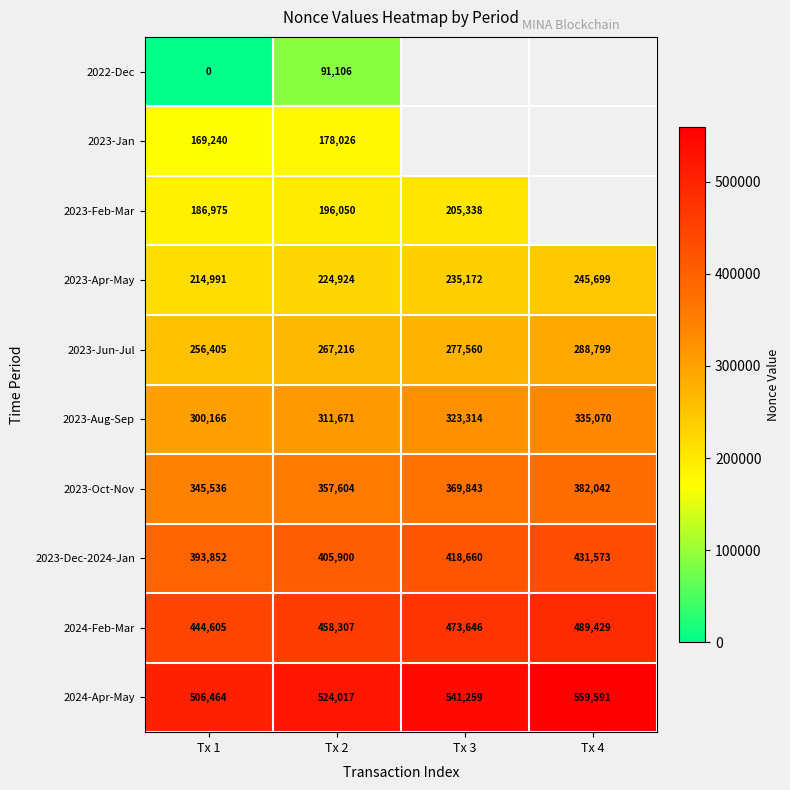

Count the number of categories in the chart.

4